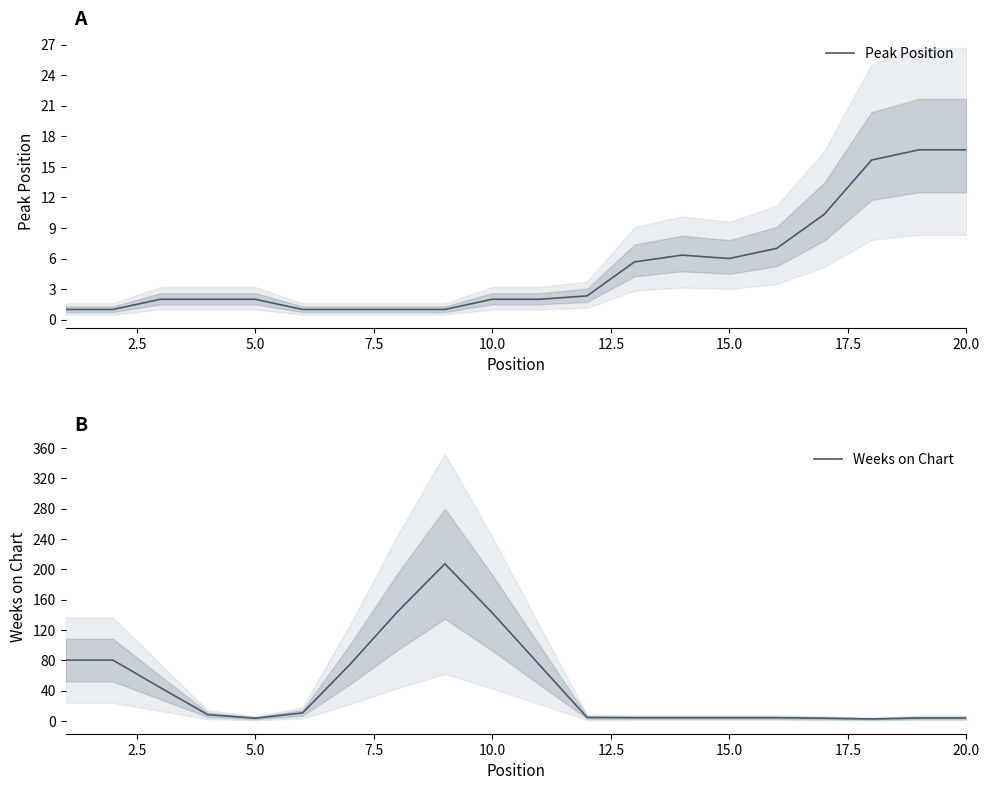

How many interior local peaks does the Weeks on Chart series have?

1